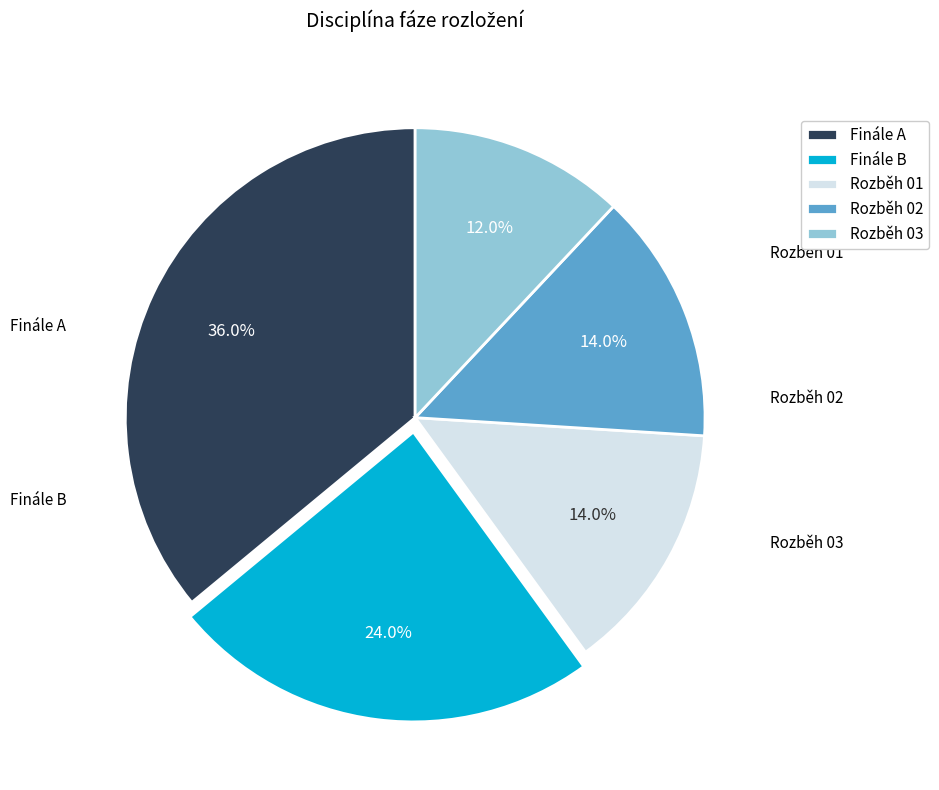

To the nearest percent, what percentage of the pie is Rozběh 03?

12%